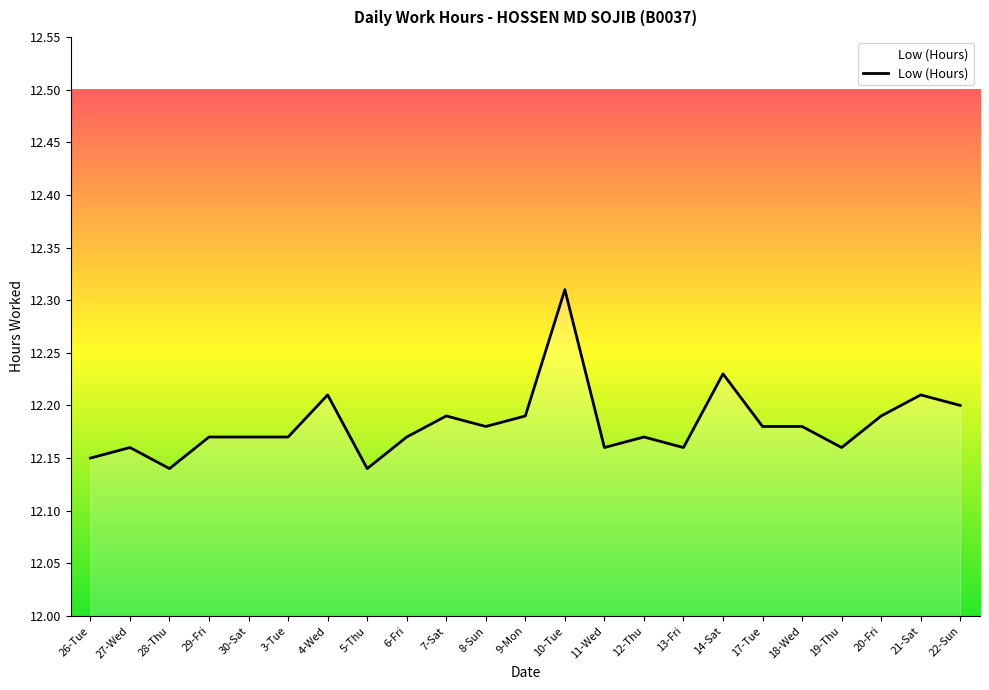

The value at 17-Tue is 6.2. True or false?

False